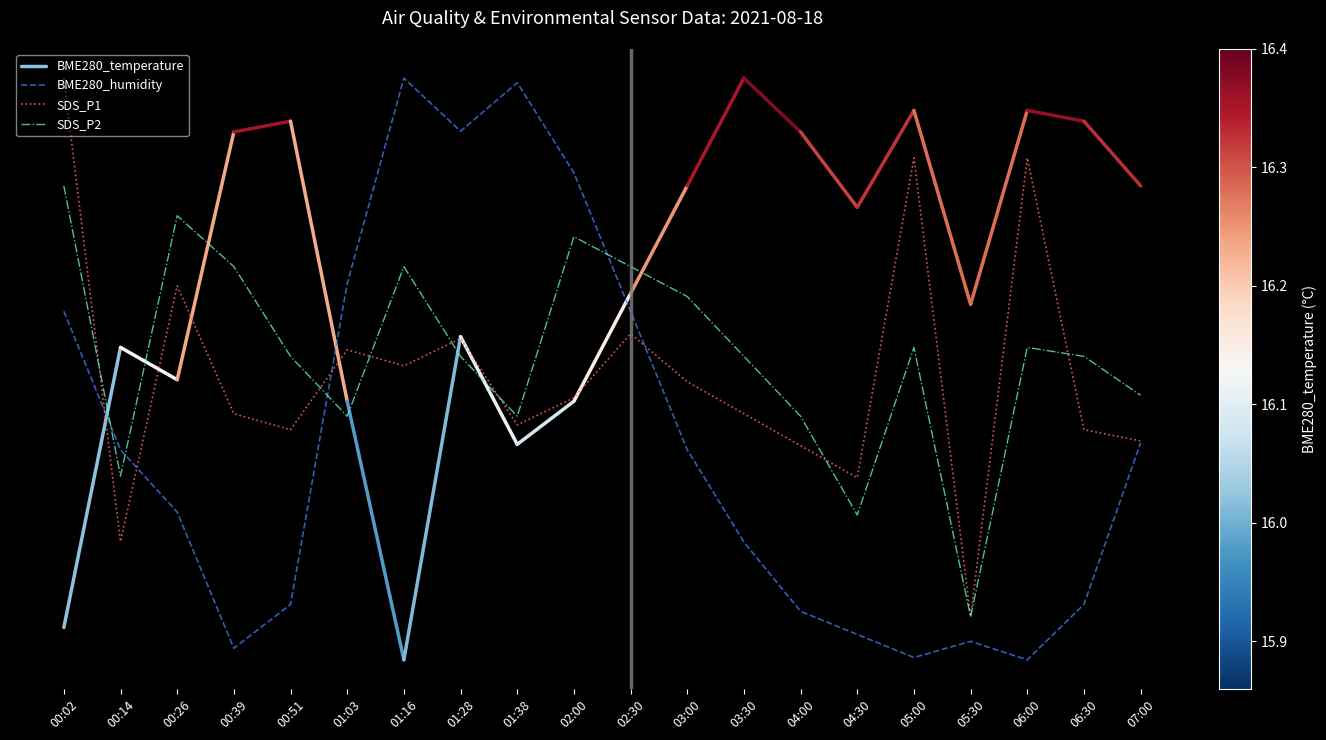

What is the difference between the SDS_P2 values at 01:03 and 00:51?

0.1